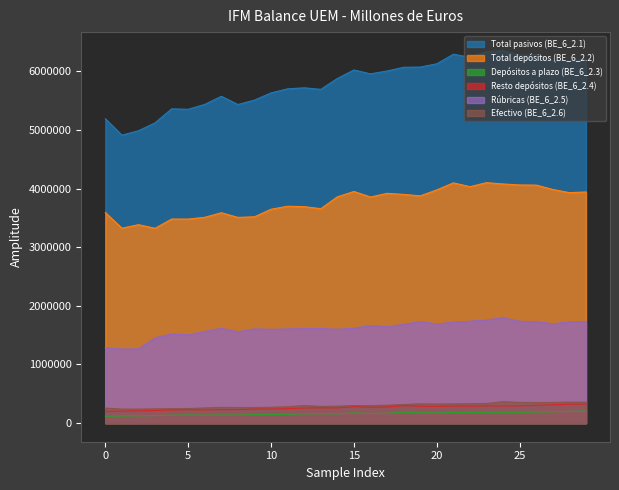

How many data points in Efectivo (BE_6_2.6) are above 29885?

14